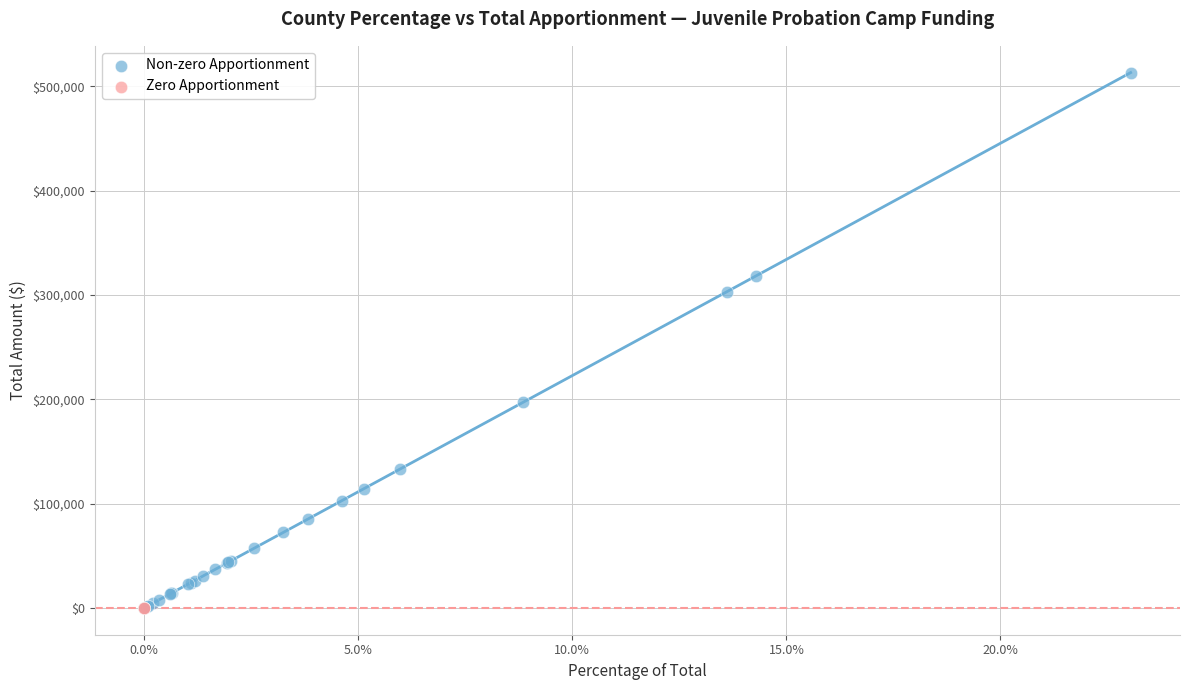

Which series reaches the maximum Y coordinate?

Non-zero Apportionment